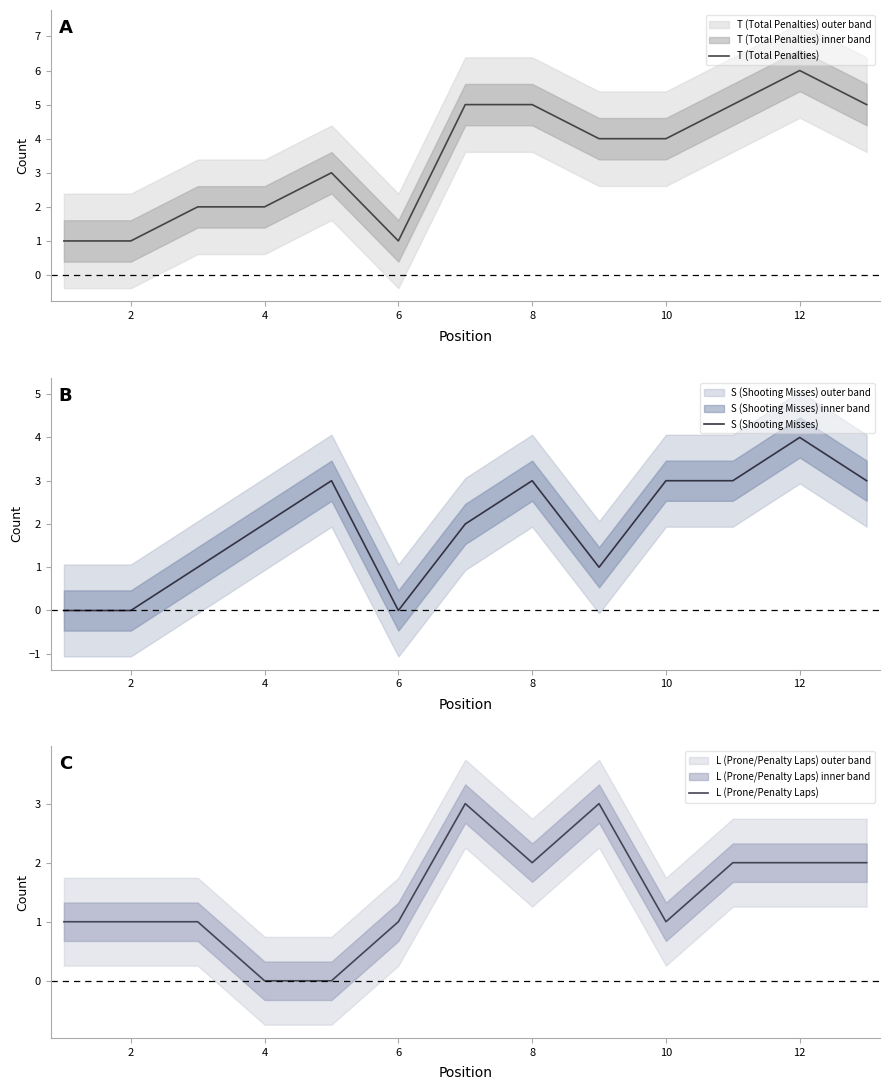

Is it true that T (Total Penalties) equals 1 at 8?

False